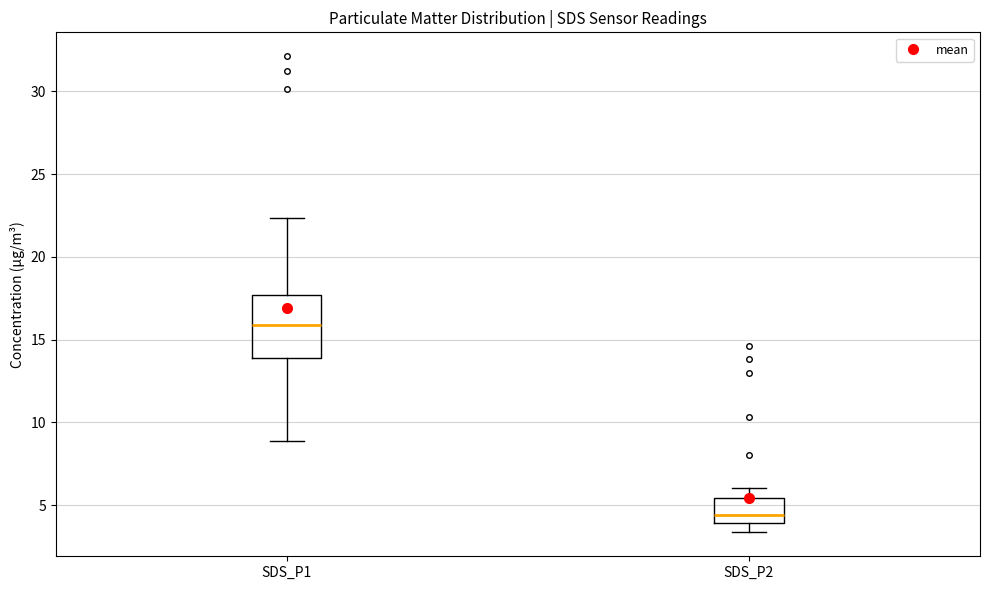

Reading left to right, transcribe this box plot: for each box, give where its median line is, the range the box spans, and where its two whiskers end, as read against the y-axis. The values are not printed on the chart, so give them approximately, as read against the axis.

SDS_P1: median 16.0, box 14.0 to 17.5, whiskers 9.0 to 22.5
SDS_P2: median 4.5, box 4.0 to 5.5, whiskers 3.5 to 6.0